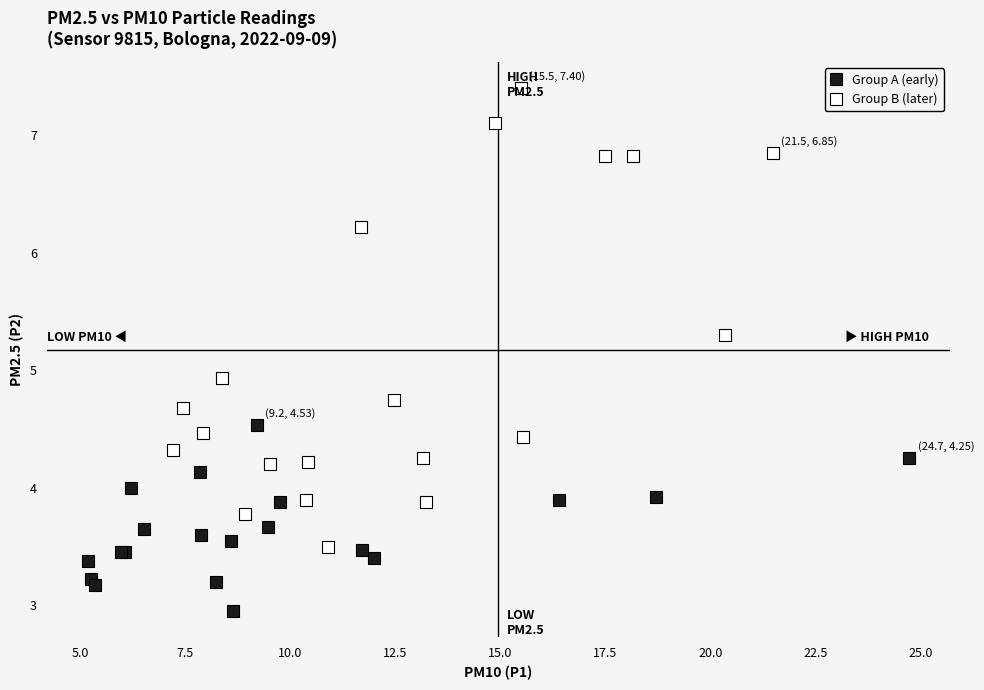

Which series reaches the minimum Y coordinate?

Group A (early)